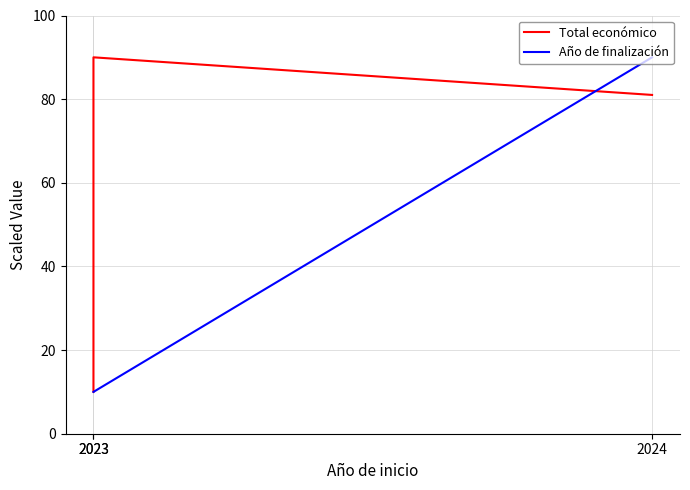

What are all the series names shown in the legend?

Total económico, Año de finalización